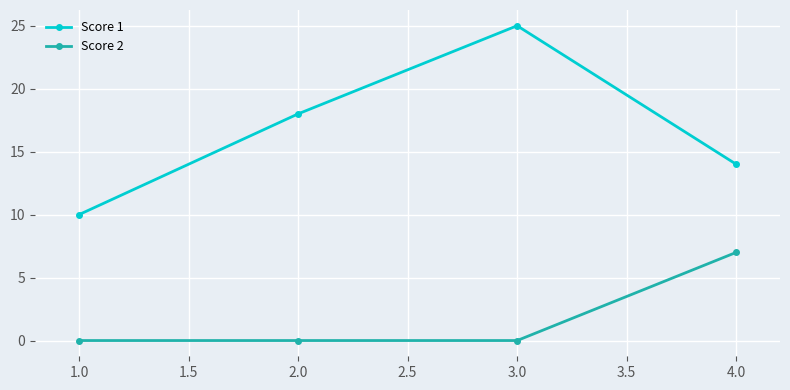

True or false: Score 2 and Score 1 intersect in this chart.

False